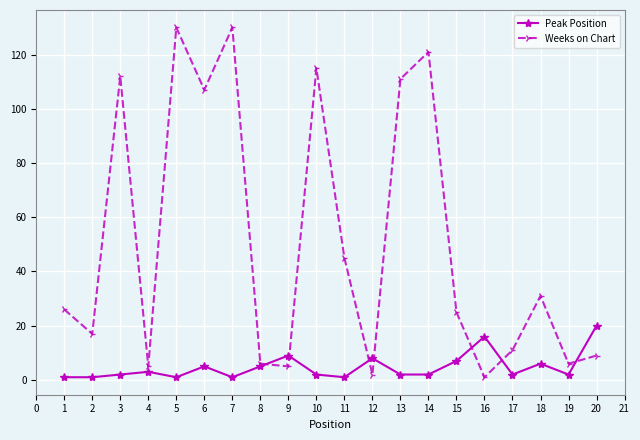

Does the chart have visible grid lines?

Yes